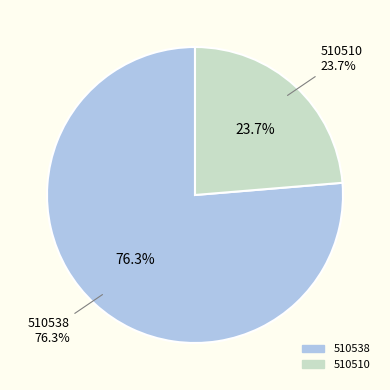

What percentage is the 510538 slice, to the nearest percent?

76%